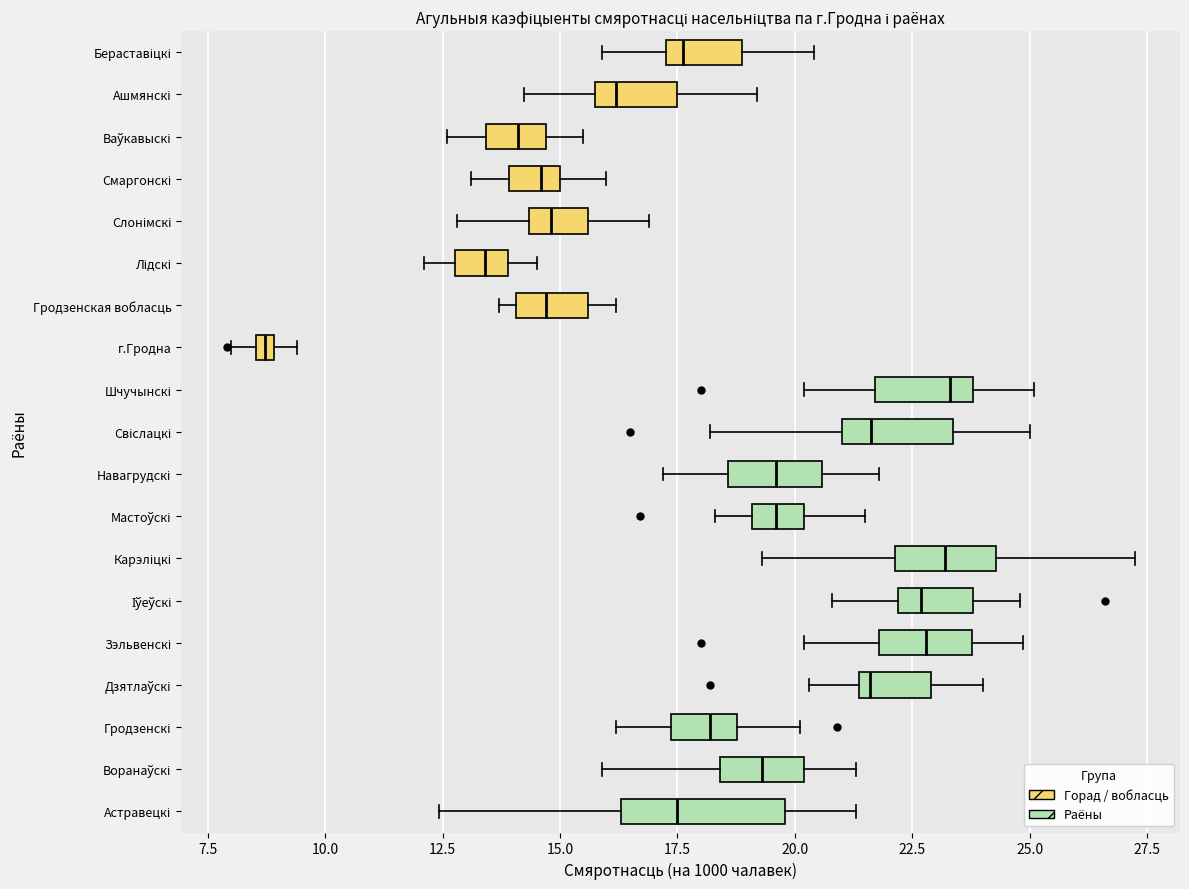

Comparing the boxes themselves (not the whiskers), which one is the widest?

Астравецкі